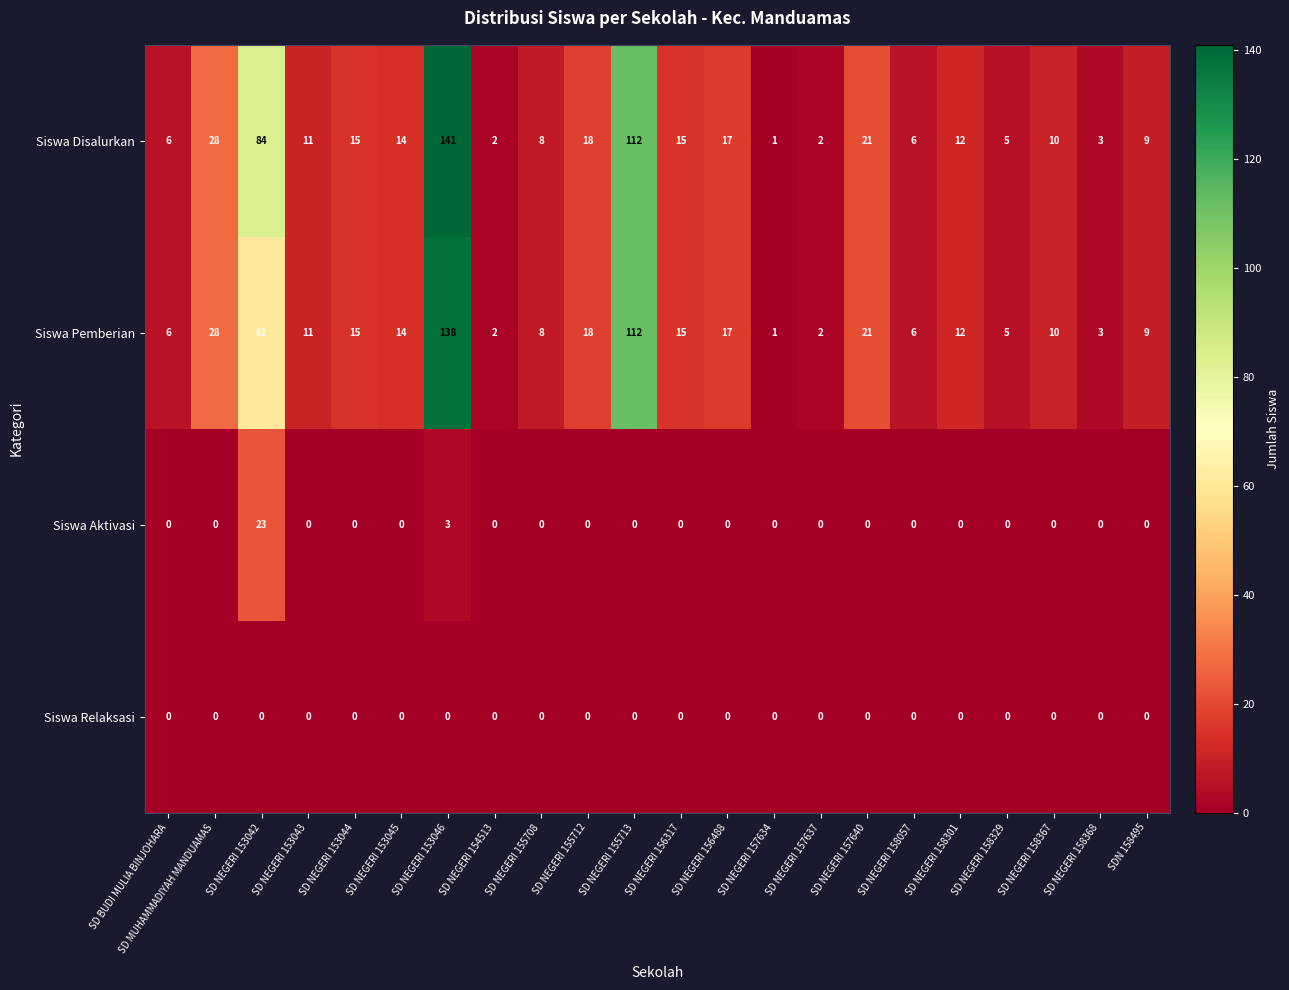

Which category has the highest value across all series?

SD NEGERI 153046